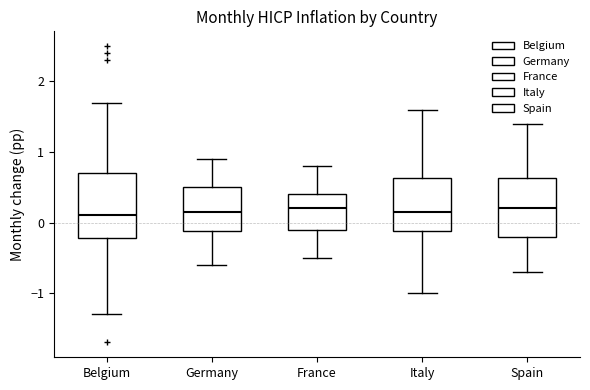

Where is the lower edge of the box for Belgium on the y-axis? The values are not printed on the chart, so give them approximately, as read against the axis.

-0.2